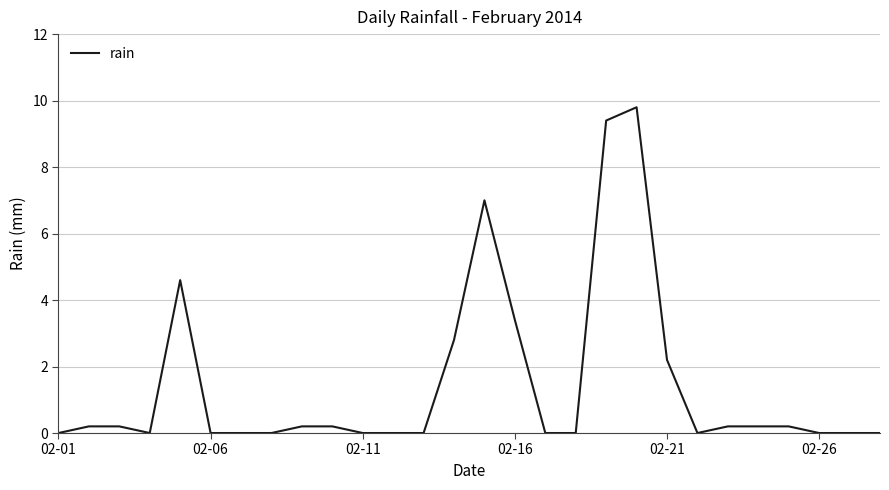

What is the greatest value displayed?

9.8